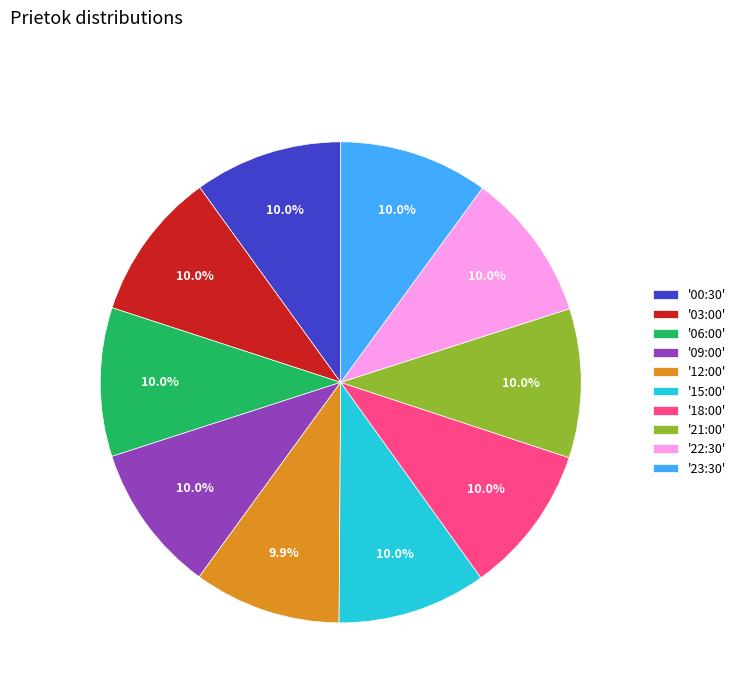

Approximately how many times larger is the value at '12:00' compared to '06:00'?

1.0